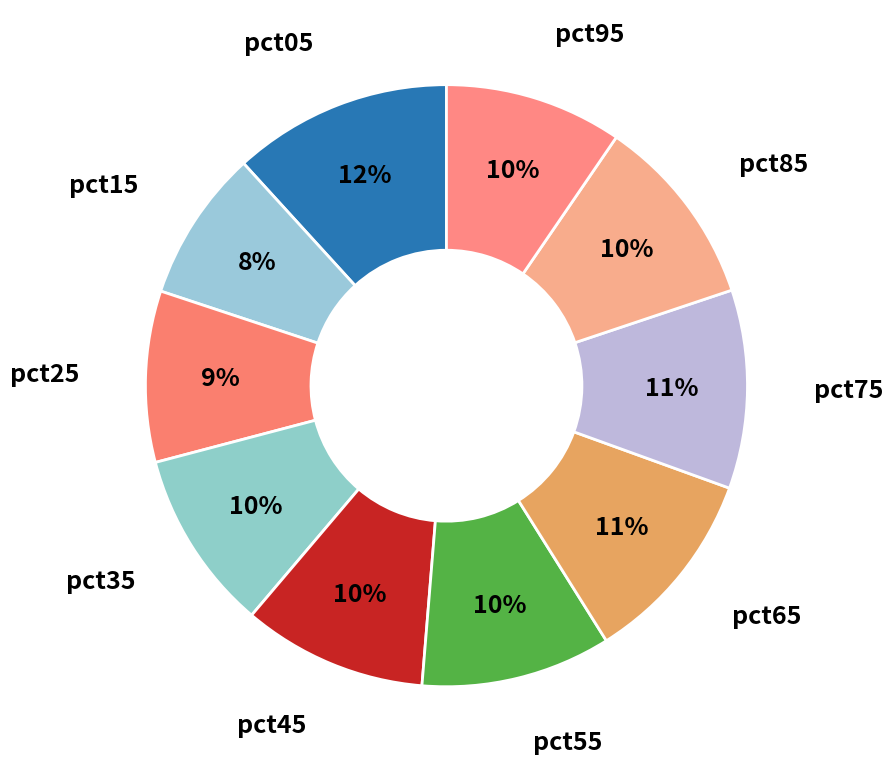

To the nearest percent, what is the average slice percentage?

10%